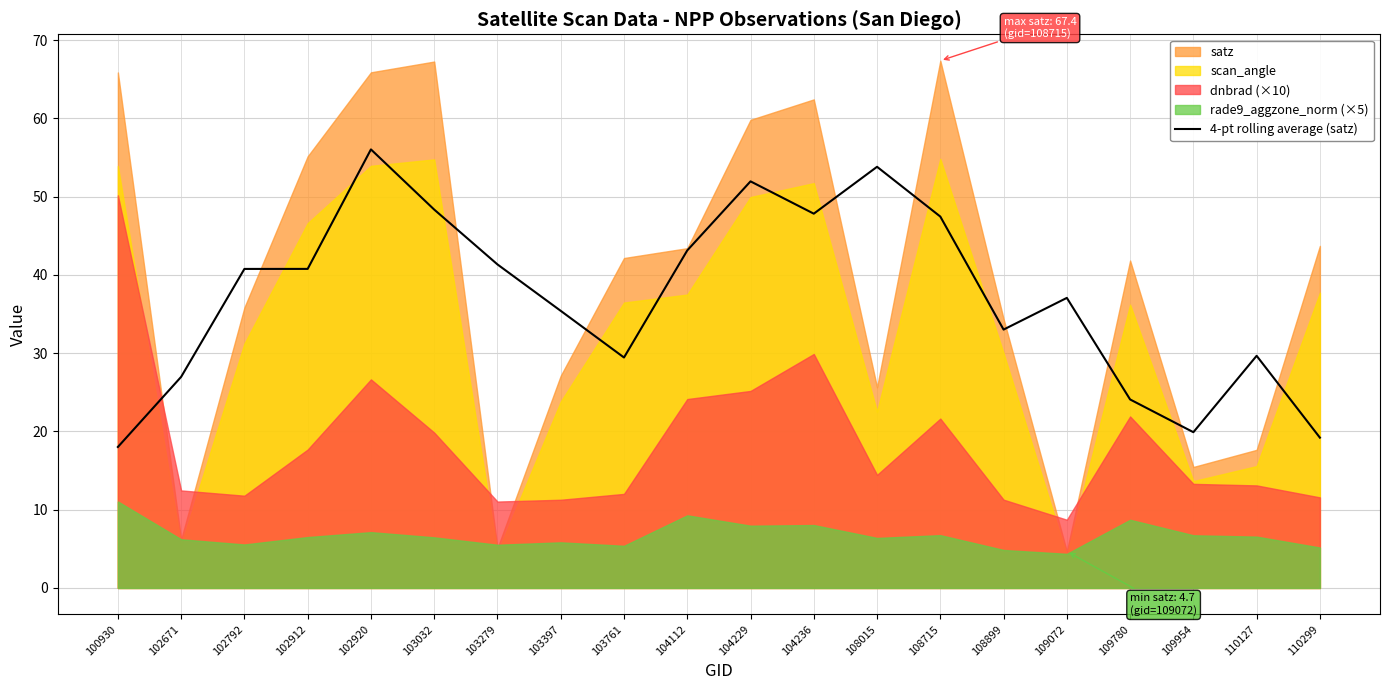

Which has a higher value, 102671 or 108899?

108899